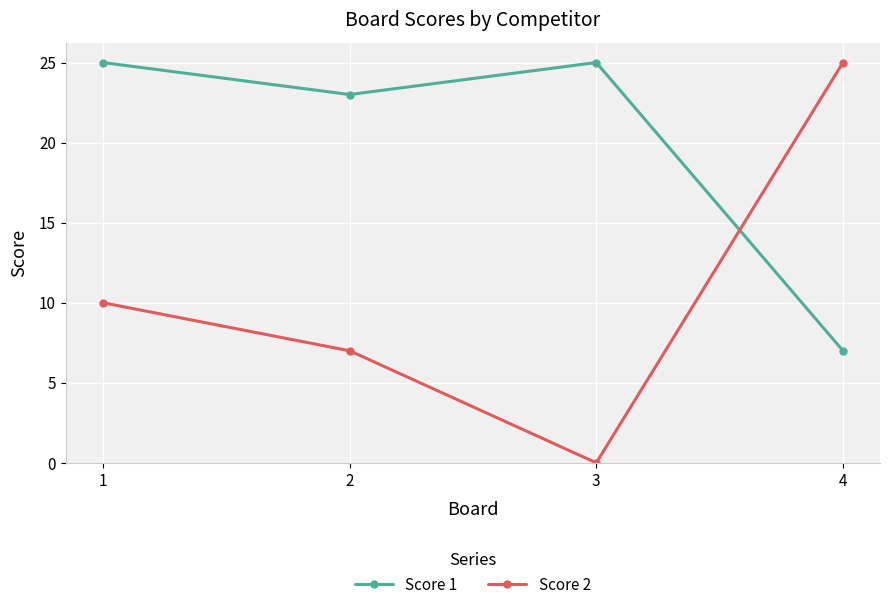

At how many categories does at least one series exceed 18?

4